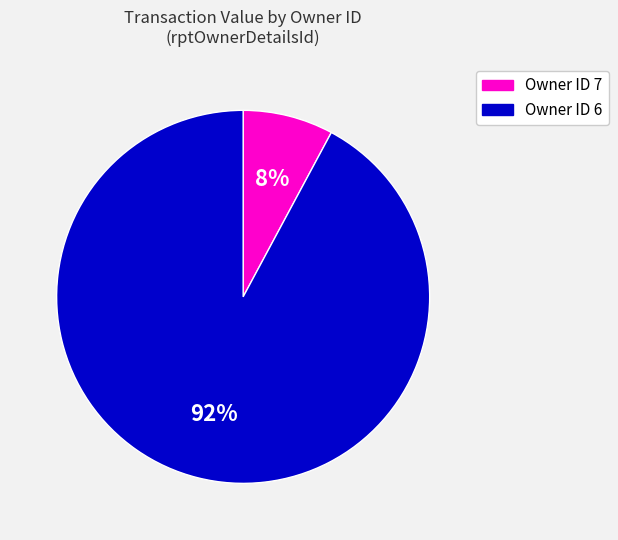

To the nearest percent, what percentage of the pie is Owner ID 6?

92%